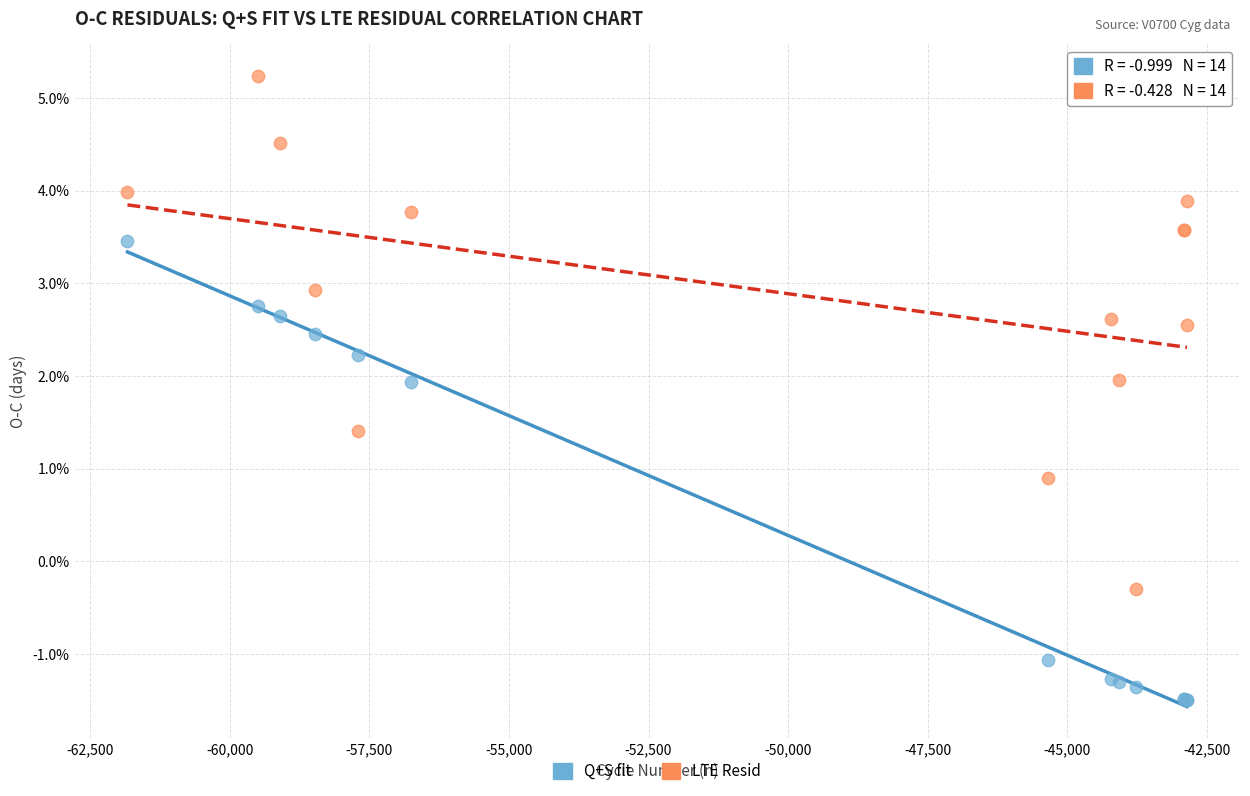

Which series contains the highest Y value?

LTE Resid